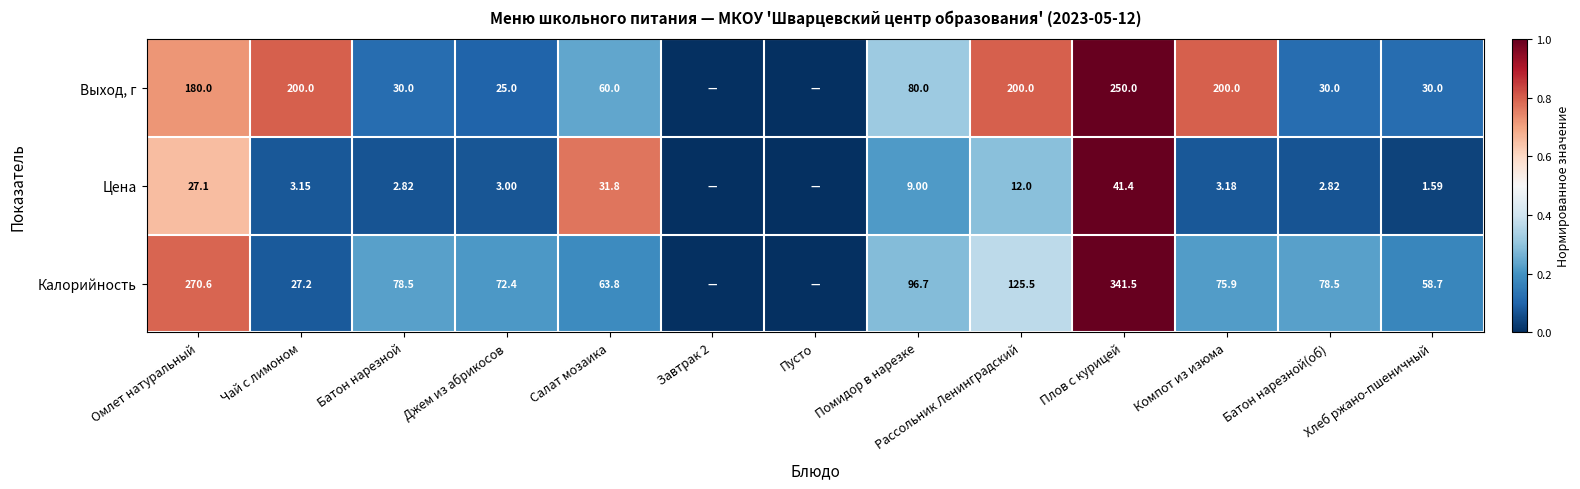

Between Джем из абрикосов and Салат мозаика, which series saw the biggest shift?

Выход, г